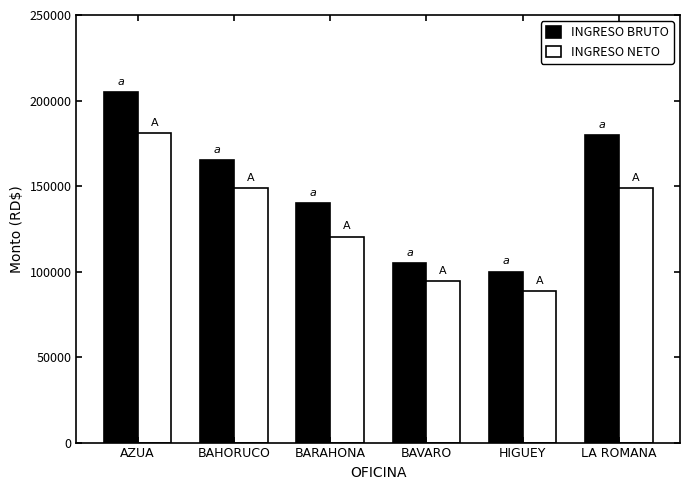

What is the difference between the maximum and minimum values in the INGRESO BRUTO series?

105000.0